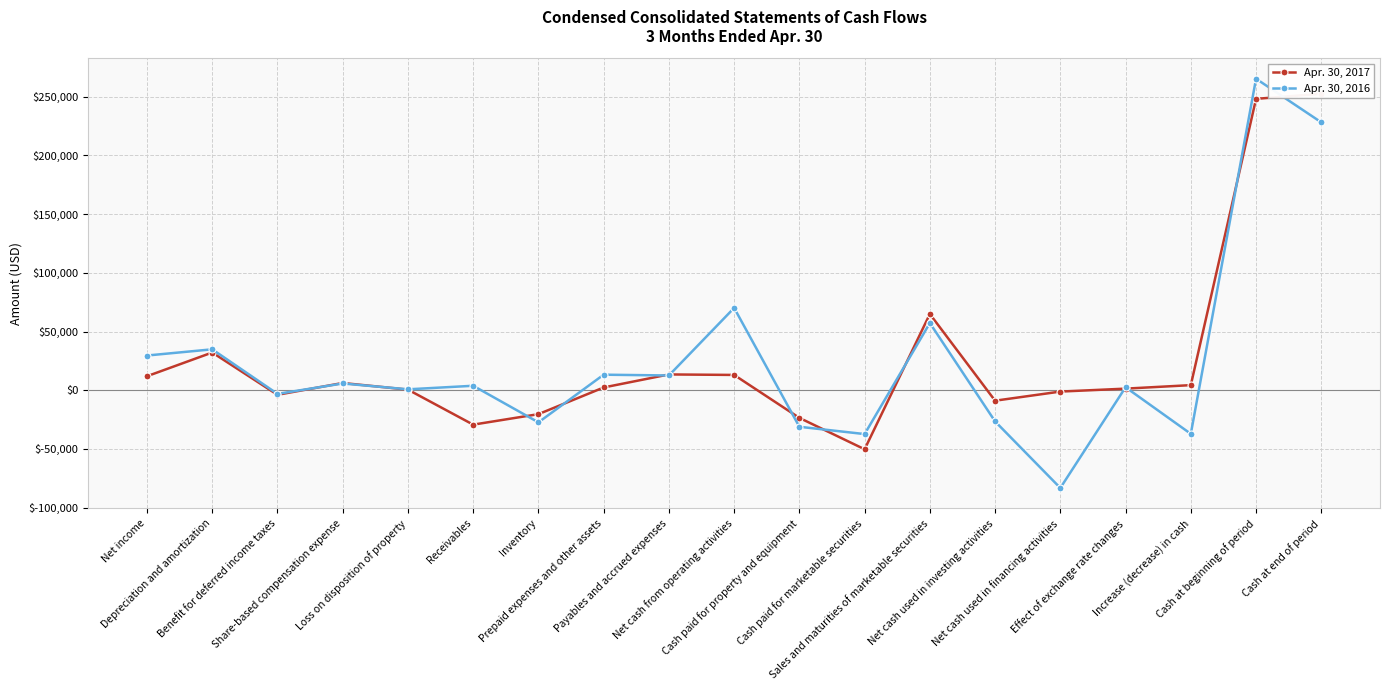

How many intersections are there between Apr. 30, 2017 and Apr. 30, 2016?

13